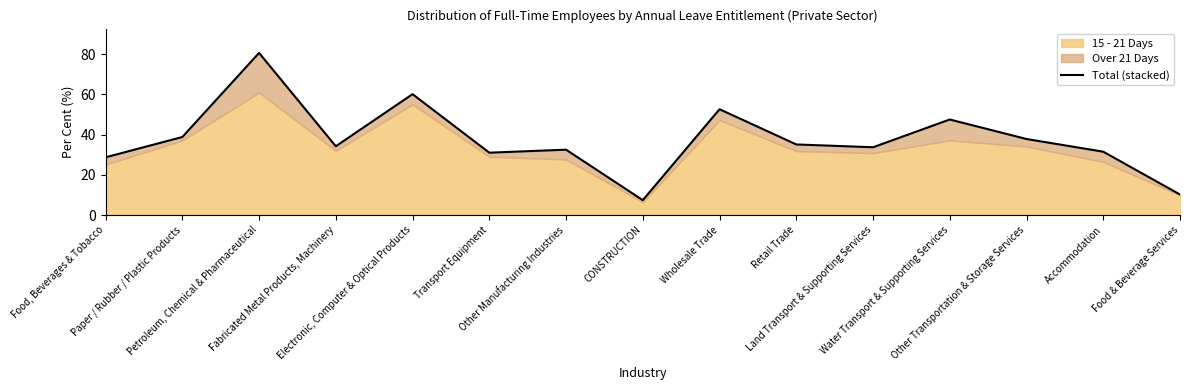

What is the maximum value shown in the chart?

80.6